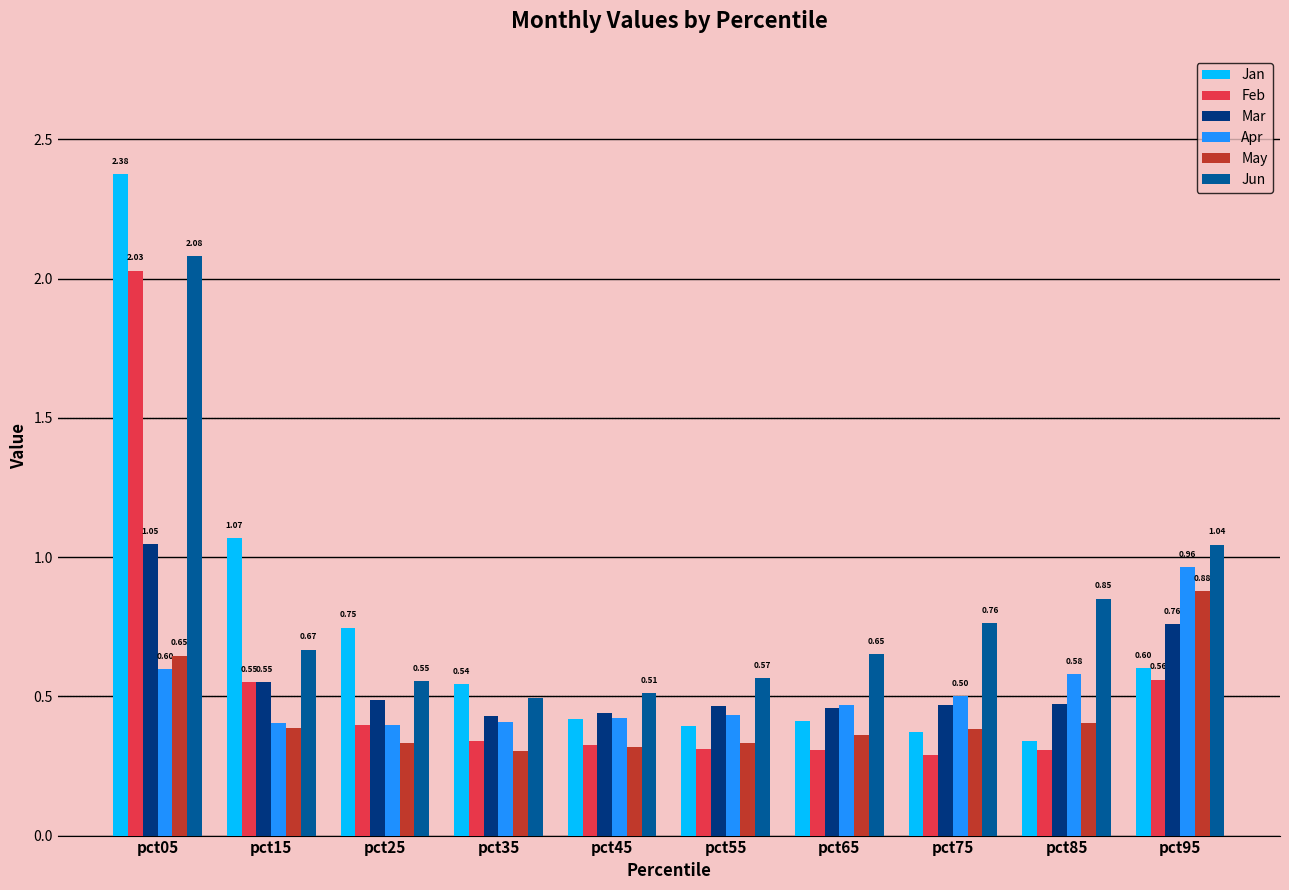

Which series has the widest spread of values?

Jan